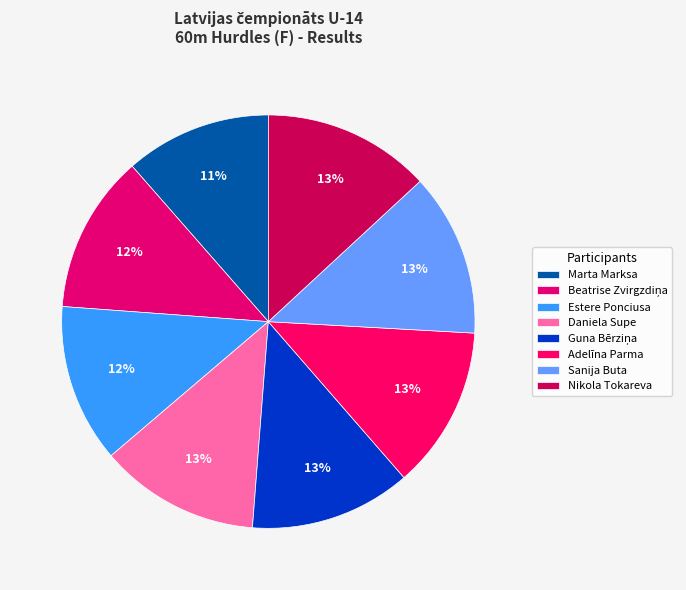

How many slices are in this pie chart?

8